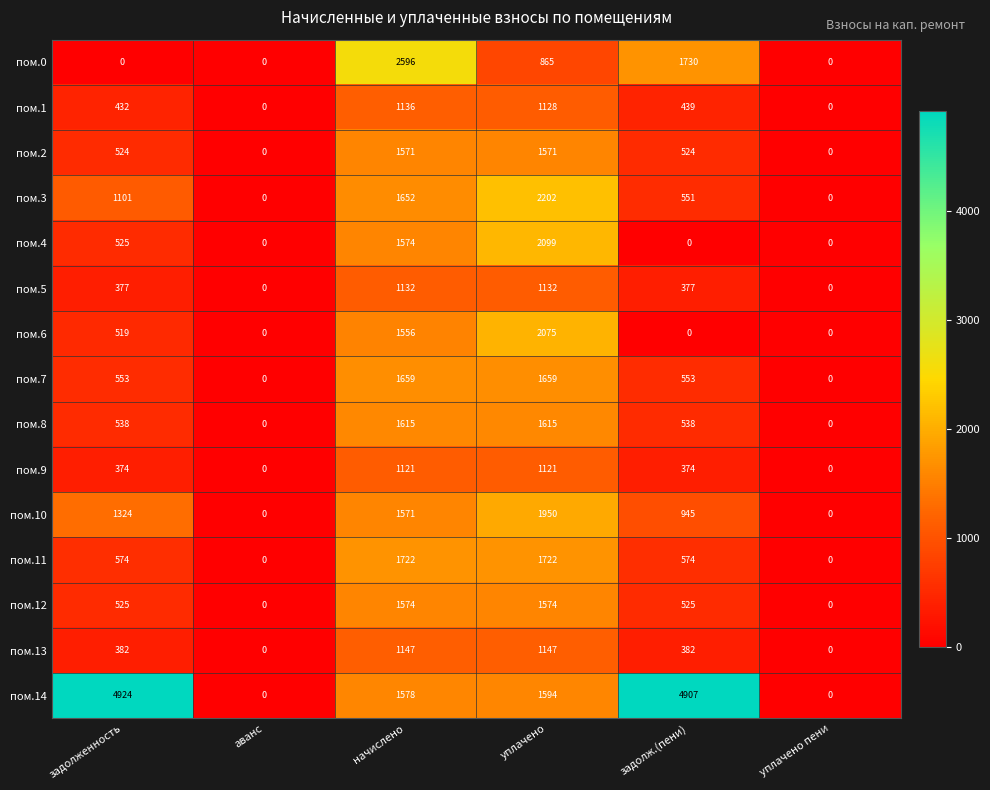

Is it true that пом.3 equals 1151 at уплачено?

False